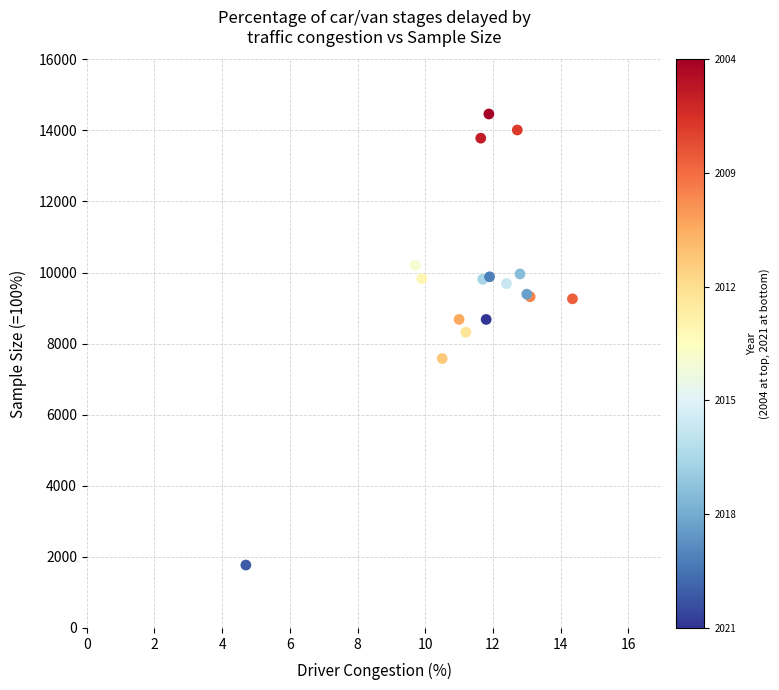

What Y value in the scatter plot is closest to 8115?

8320